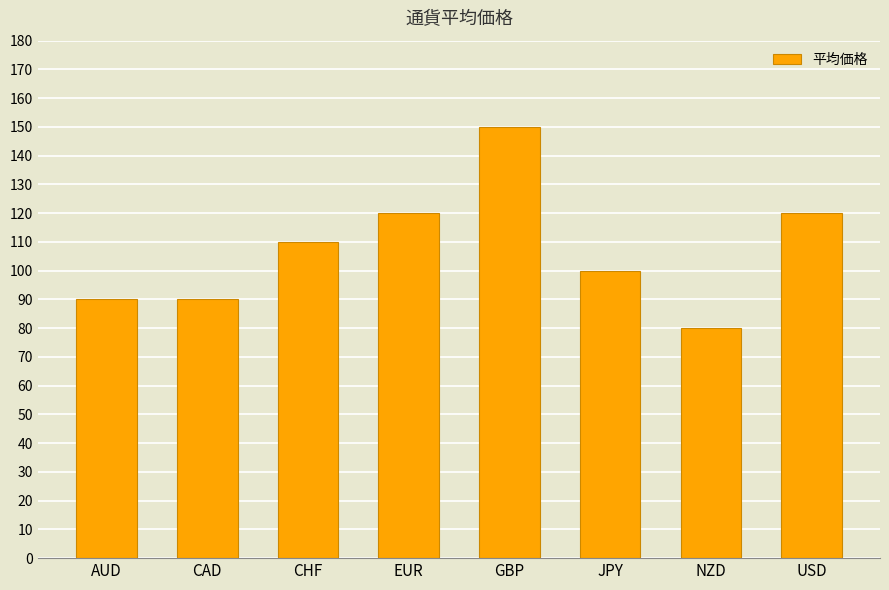

What is the change in value from CHF to JPY?

-10